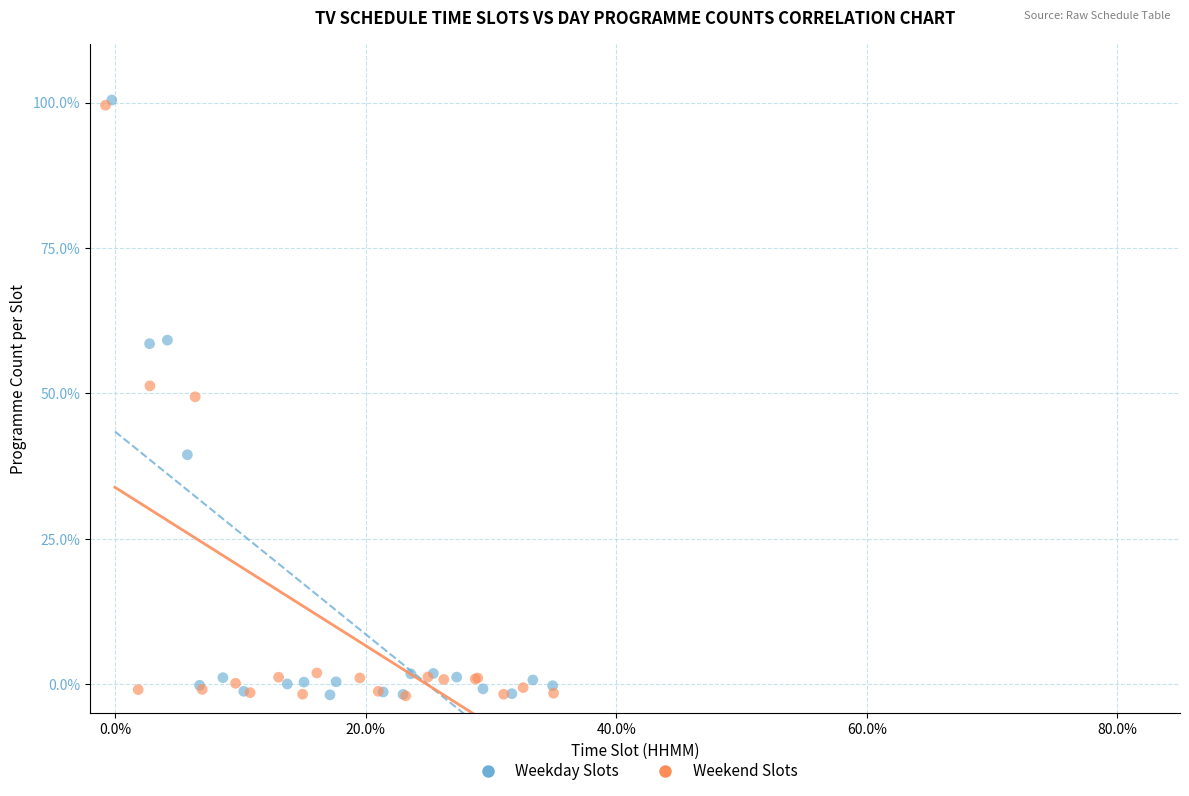

Which series has the widest spread of Y values?

Weekday Slots